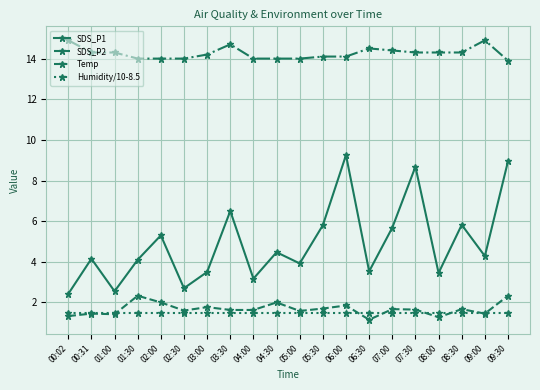

Where is the first local minimum for SDS_P1?

01:00